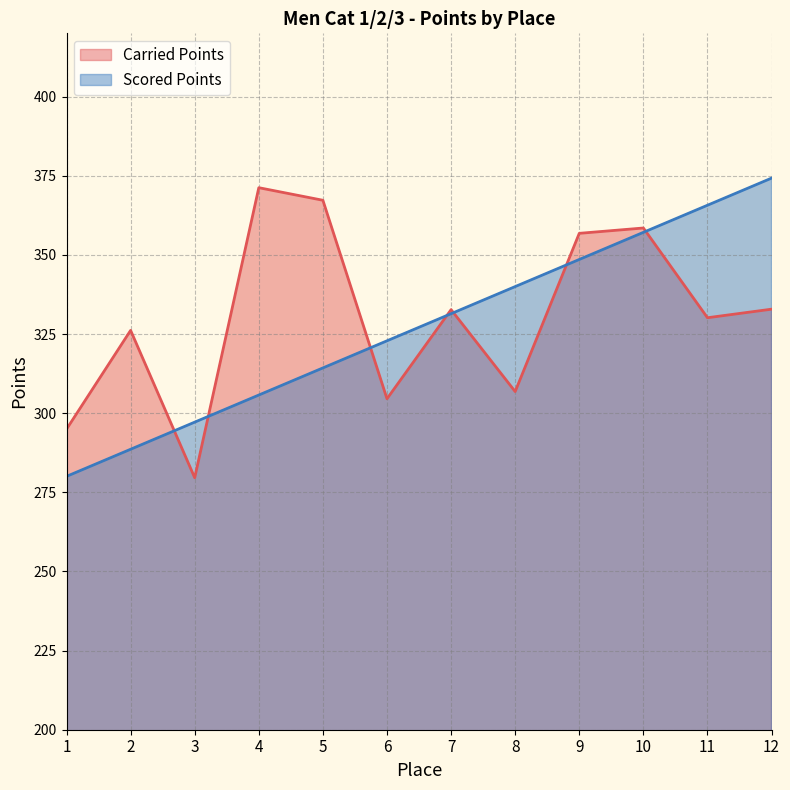

True or false: Carried Points has a value of 249.4 at 10.

False